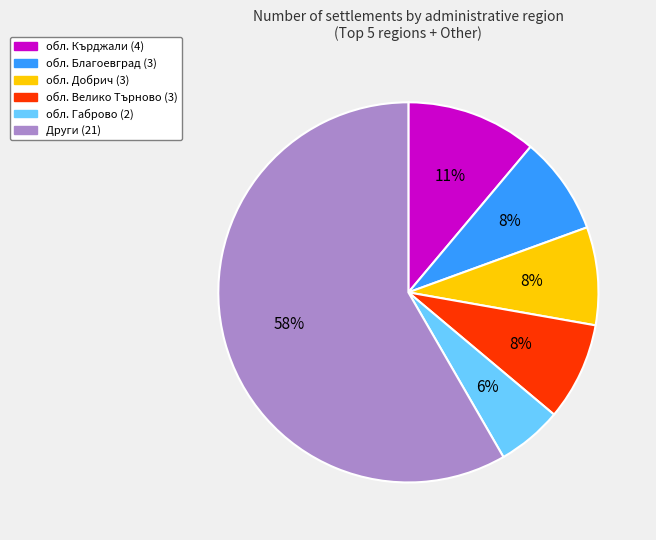

To the nearest percent, what is the difference between the largest and smallest slice percentages?

53%